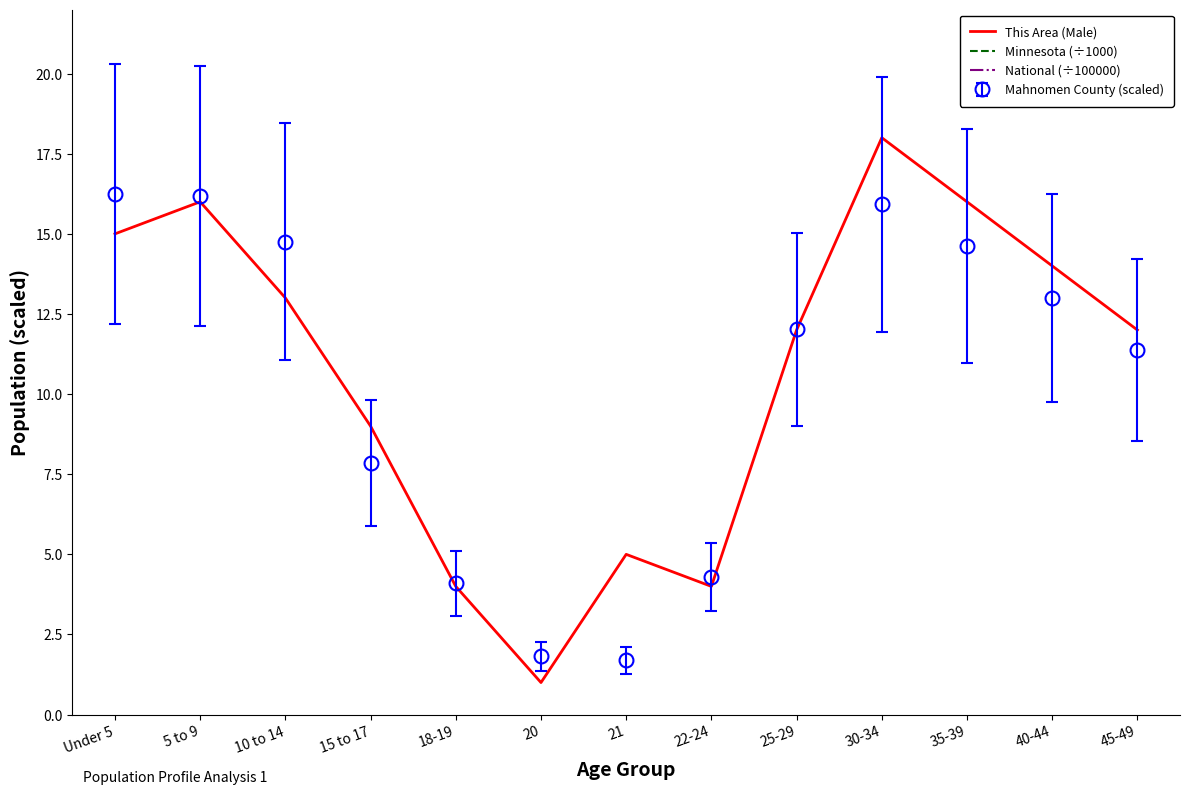

At how many categories does at least one series exceed 105?

10